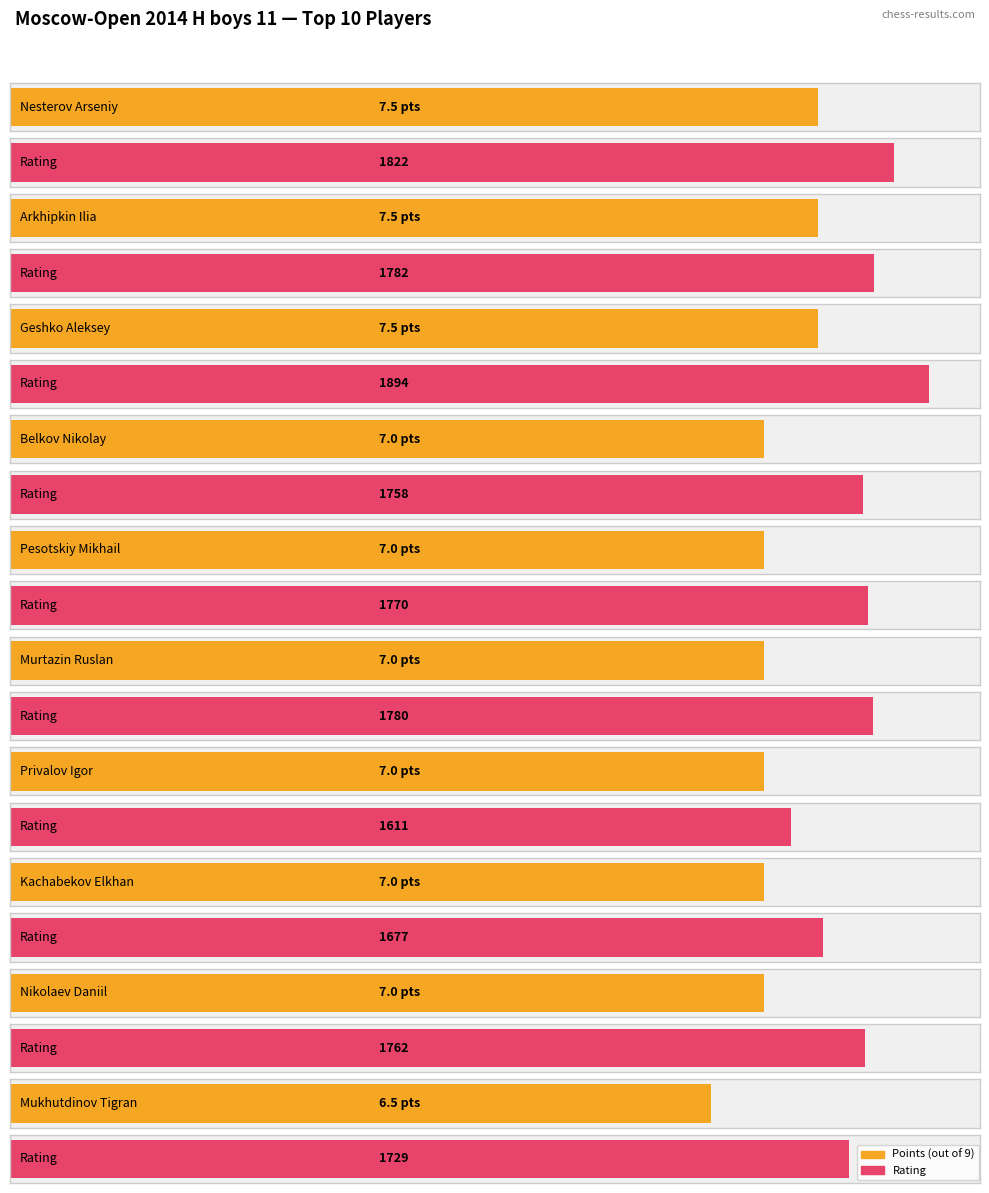

What is the sum of all Rating values?

17585.0